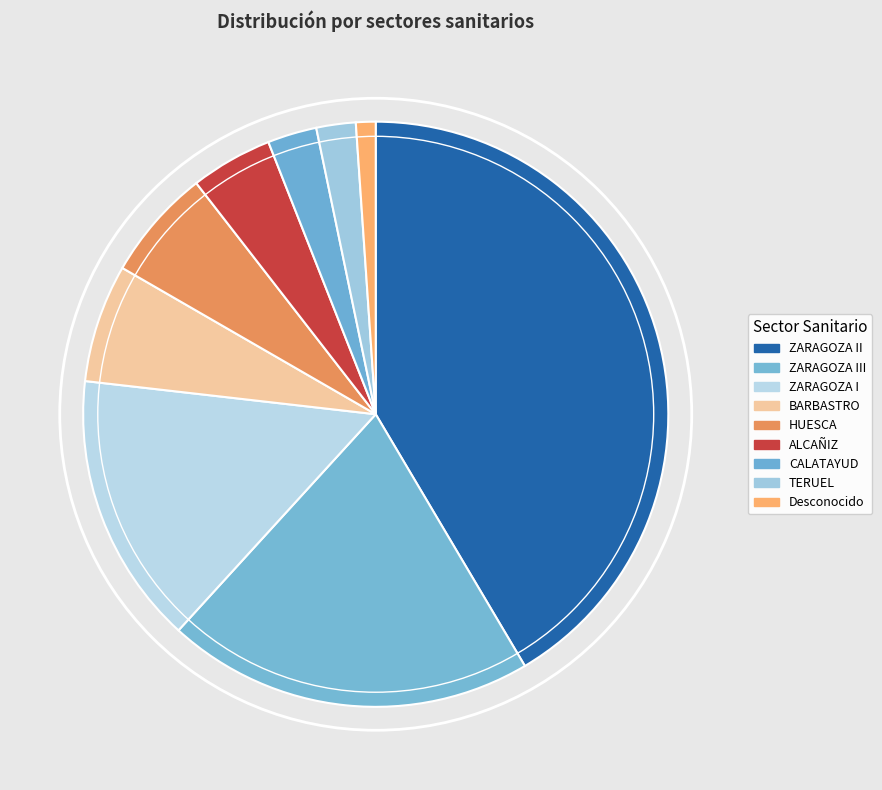

Between ZARAGOZA III and ALCAÑIZ, which is larger?

ZARAGOZA III